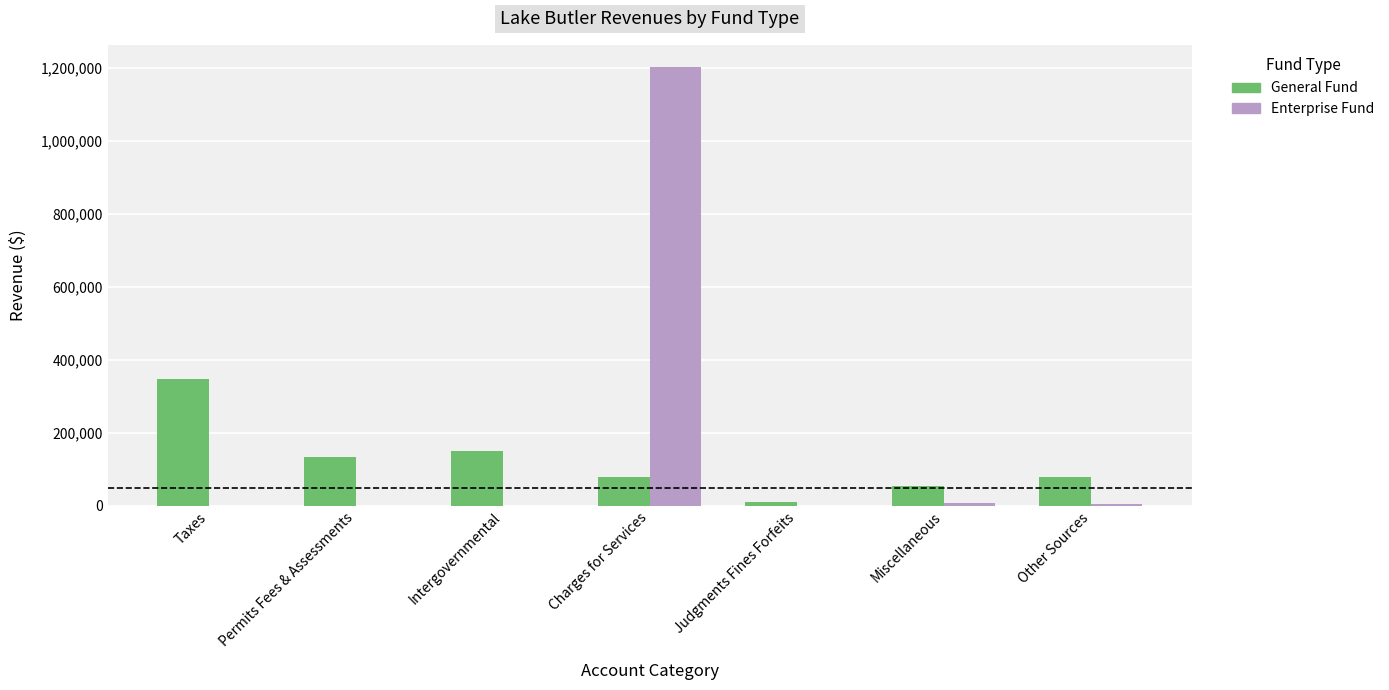

What is the sum of the General Fund values at Taxes and Charges for Services?

425927